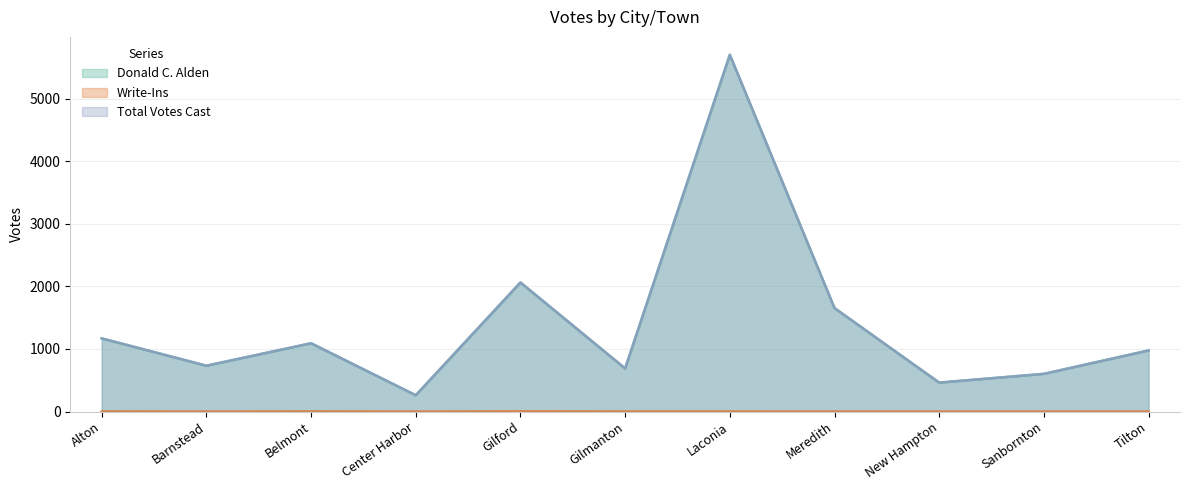

What is the difference between the second highest and second lowest values in the Write-Ins series?

2